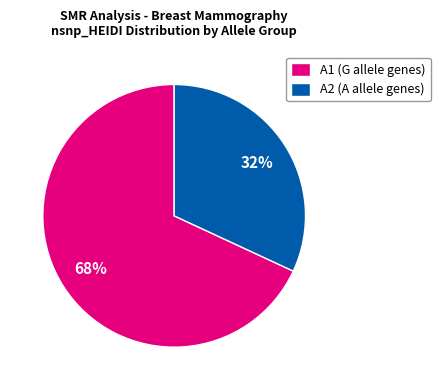

Between A1 (G allele genes) and A2 (A allele genes), which is larger?

A1 (G allele genes)